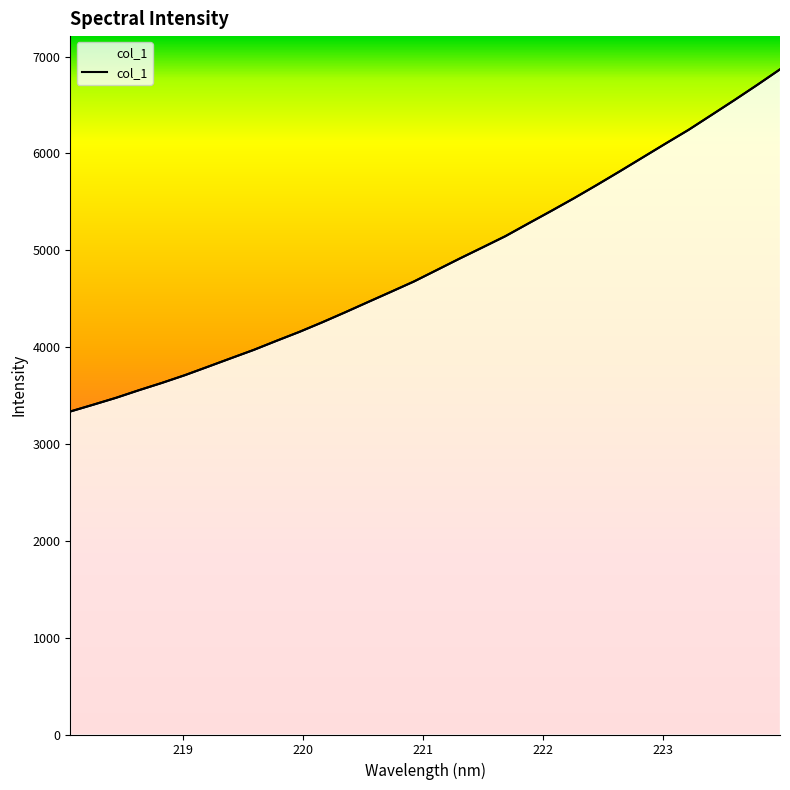

Reading right to left, transcribe all the data shown in this chart.

6868.2	6706.9	6549.8	6396.3	6243.4	6102.3	5959.1	5816.0	5675.6	5538.3	5406.3	5277.0	5146.2	5029.9	4914.7	4796.1	4677.7	4571.2	4466.0	4359.9	4256.6	4157.6	4065.2	3970.8	3884.3	3796.9	3710.4	3630.6	3555.5	3476.9	3405.3	3335.2